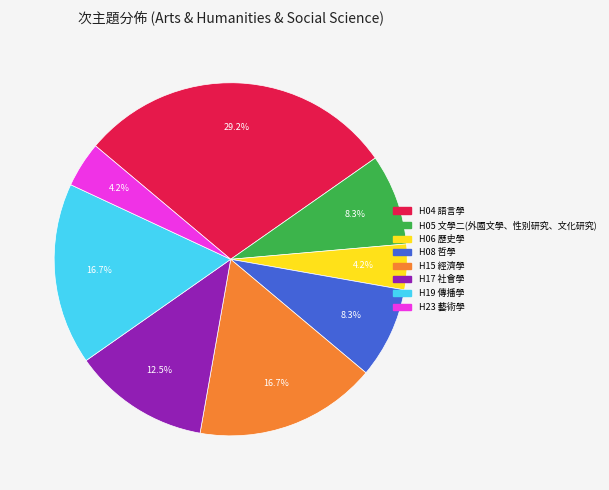

Count the number of slices in the pie.

8